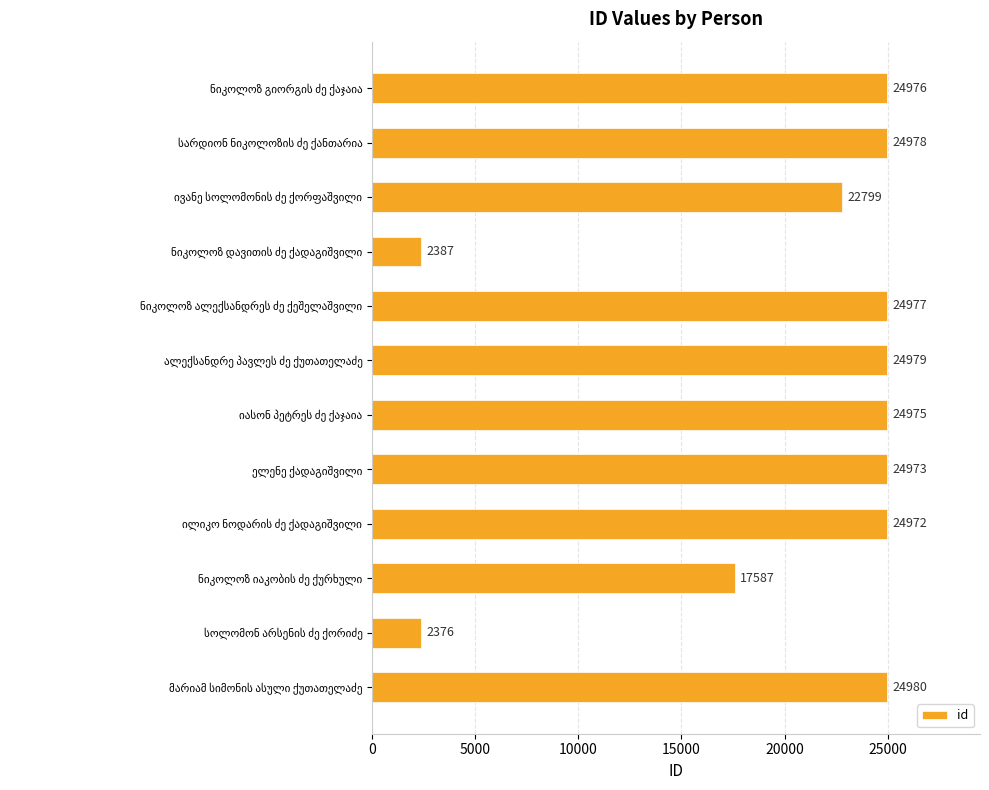

What is the value of the 9th bar from the top?

24972